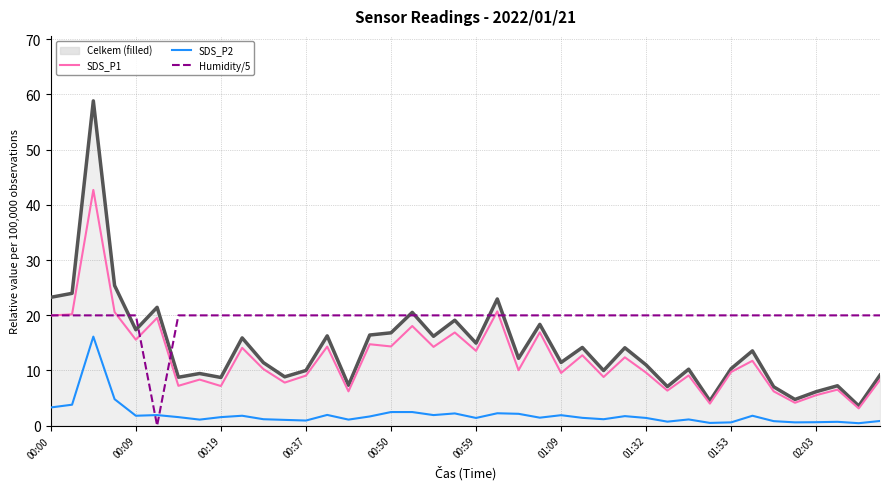

What is the maximum value shown in the chart?

58.8